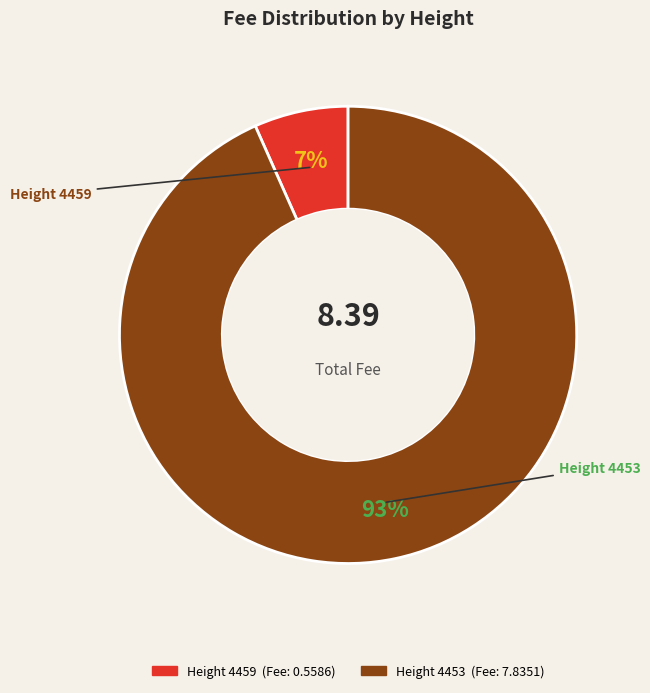

To the nearest percent, what is the average slice percentage?

50%